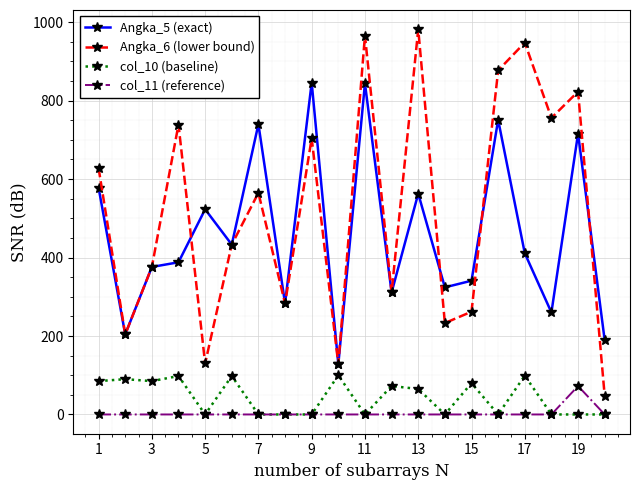

True or false: Angka_5 (exact) has more than 1 points higher than both neighbors.

True